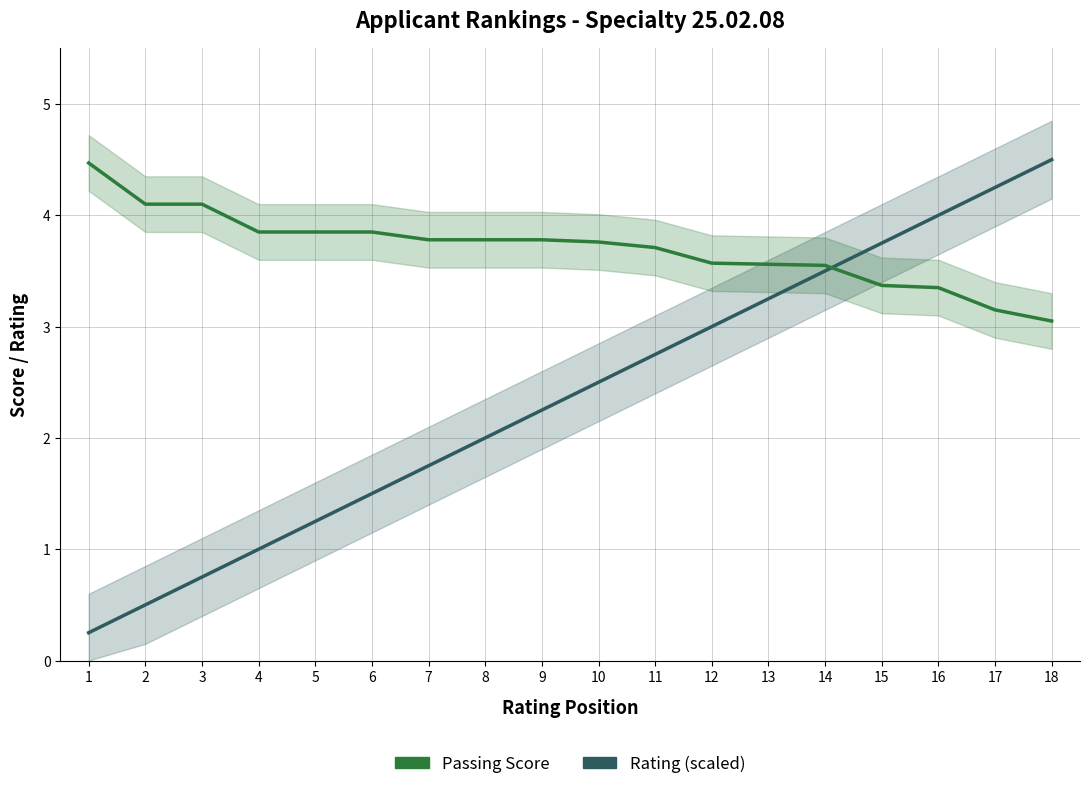

What is the sum of the Passing Score values at 7 and 8?

7.6